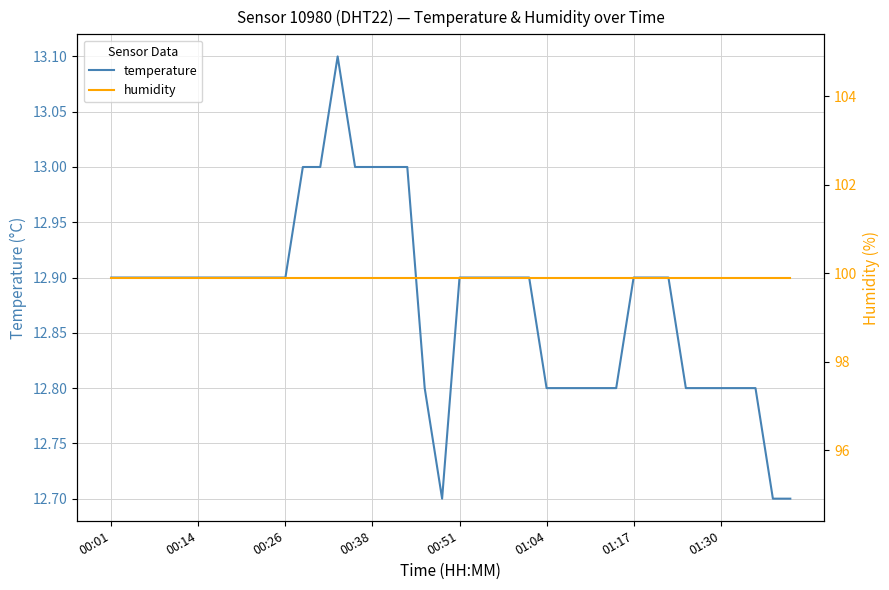

What are all the series names shown in the legend?

temperature, humidity